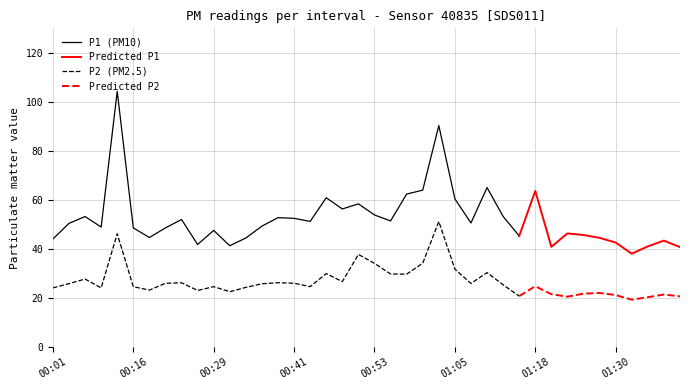

True or false: P2 has more than 2 points higher than both neighbors.

True